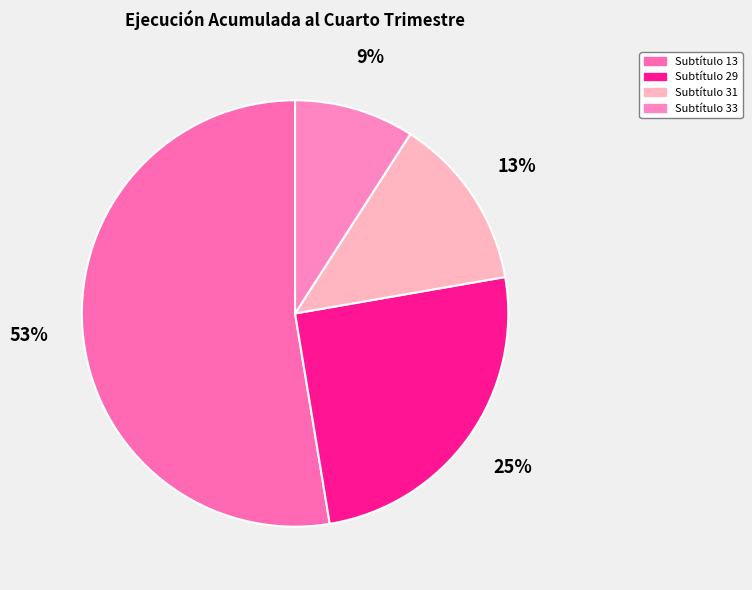

What is the smallest slice in the pie chart?

Subtítulo 33